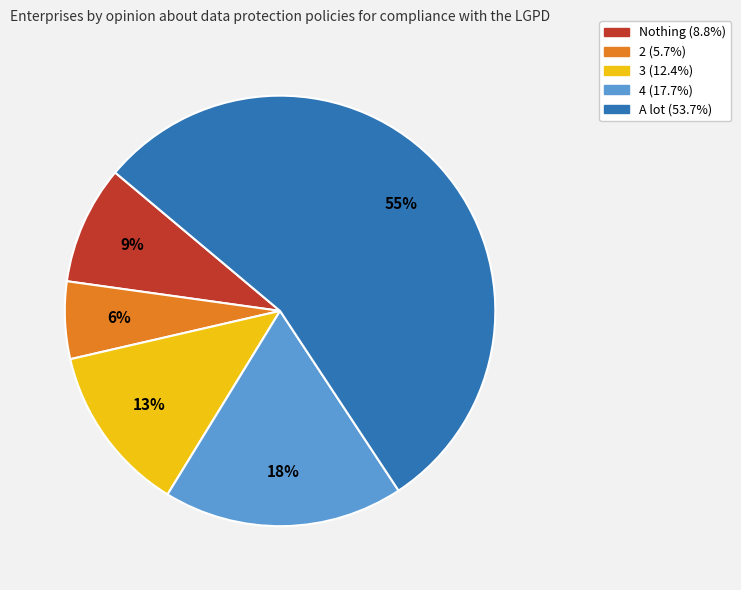

To the nearest percent, what is the average slice percentage?

20%